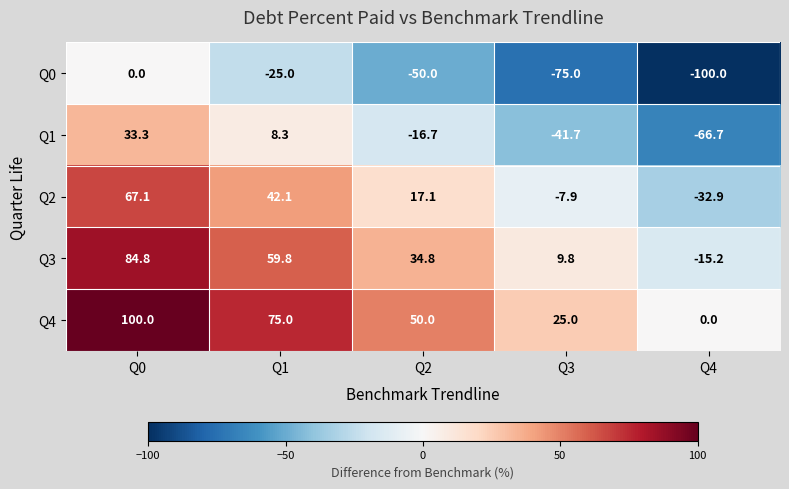

The Q4 series shows 100.0 at Q0. True or false?

True